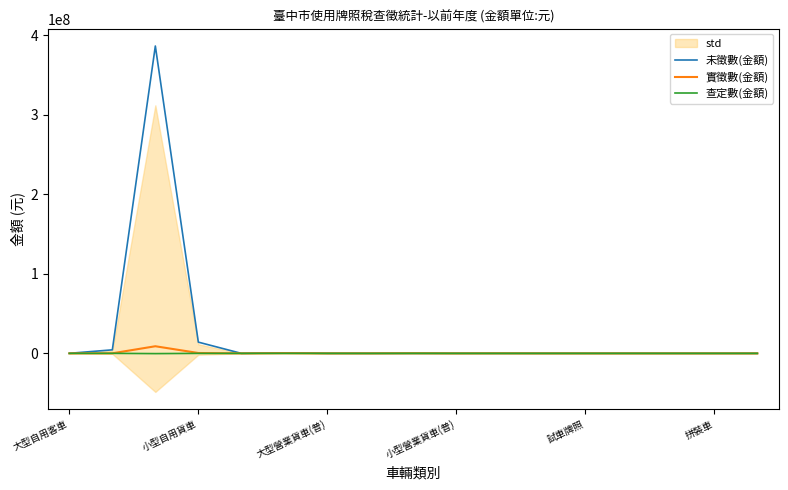

Is it true that 查定數(金額) equals -7865 at 10?

False